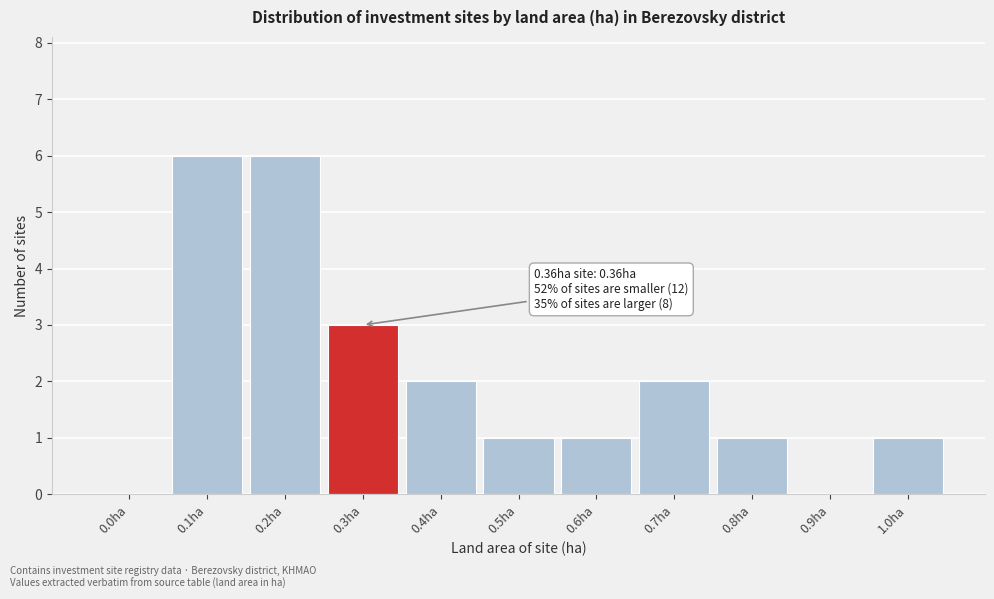

Reading left to right, what are all the values shown in this chart?

0.0ha=0	0.1ha=6	0.2ha=6	0.3ha=3	0.4ha=2	0.5ha=1	0.6ha=1	0.7ha=2	0.8ha=1	0.9ha=0	1.0ha=1